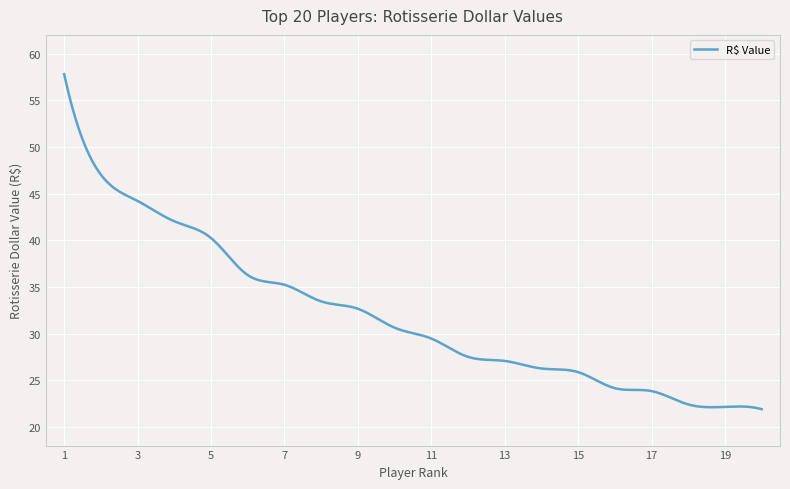

What is the greatest value displayed?

57.8